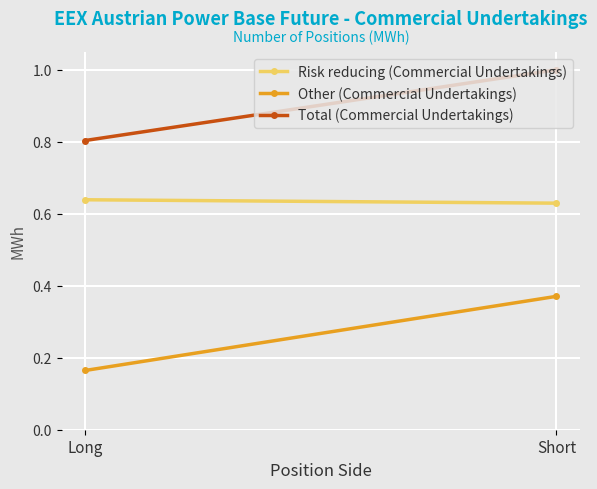

What is the difference between the maximum and minimum values in the Total (Commercial Undertakings) series?

0.2